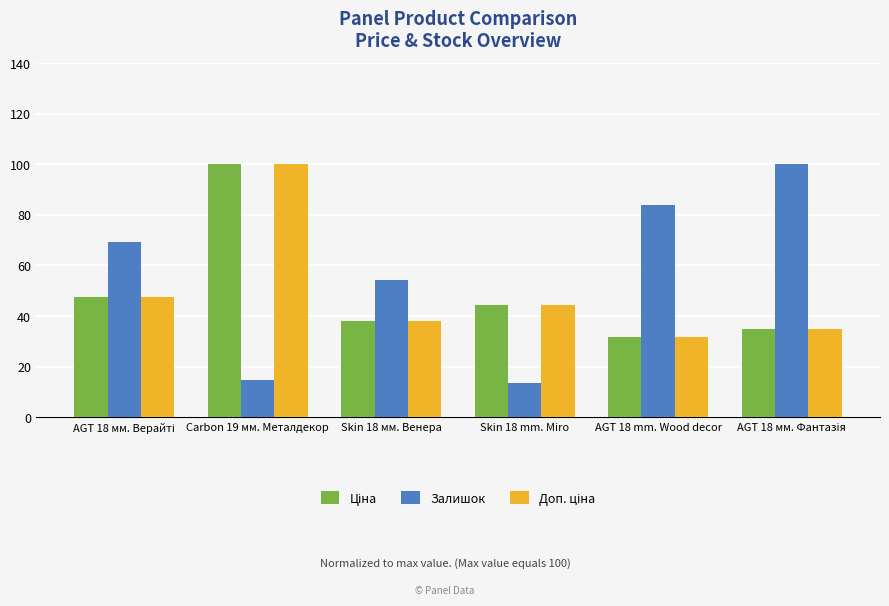

How many series are shown in this chart?

3